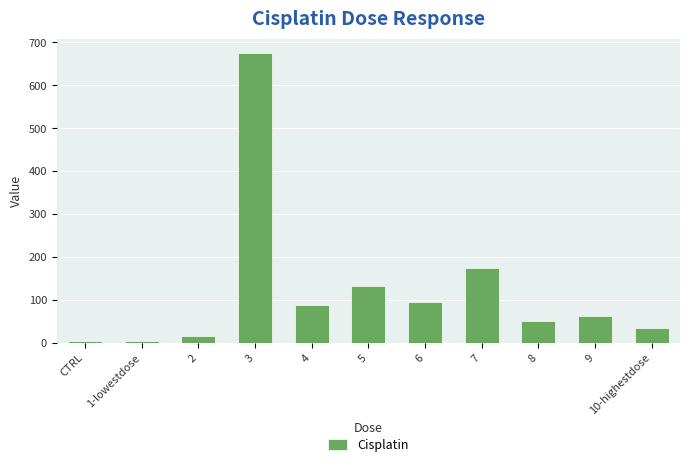

The value at 6 is 32.9. True or false?

False